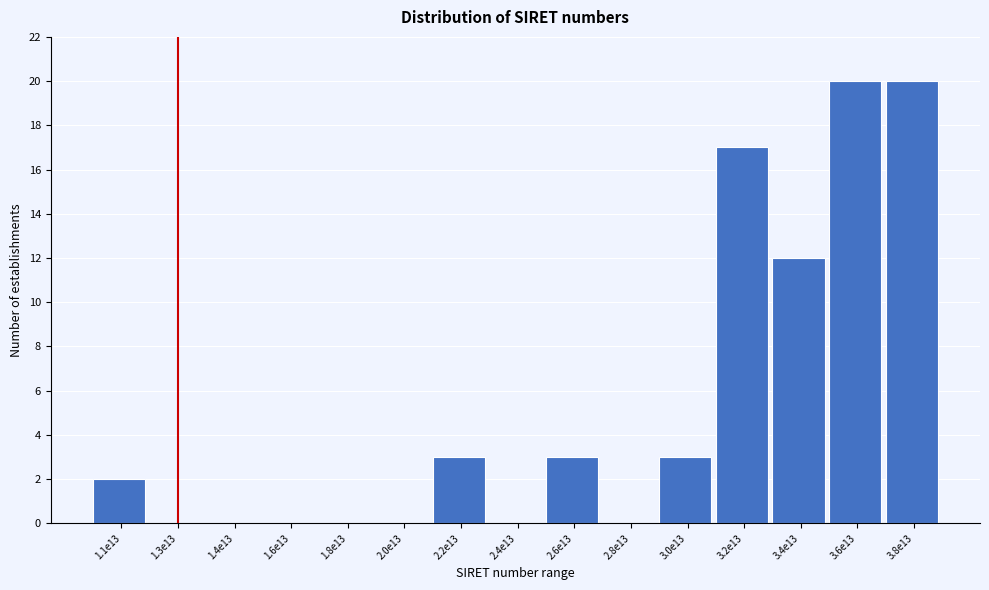

Reading right to left, list all the values displayed in this chart.

3.8e13=20	3.6e13=20	3.4e13=12	3.2e13=17	3.0e13=3	2.8e13=0	2.6e13=3	2.4e13=0	2.2e13=3	2.0e13=0	1.8e13=0	1.6e13=0	1.4e13=0	1.3e13=0	1.1e13=2